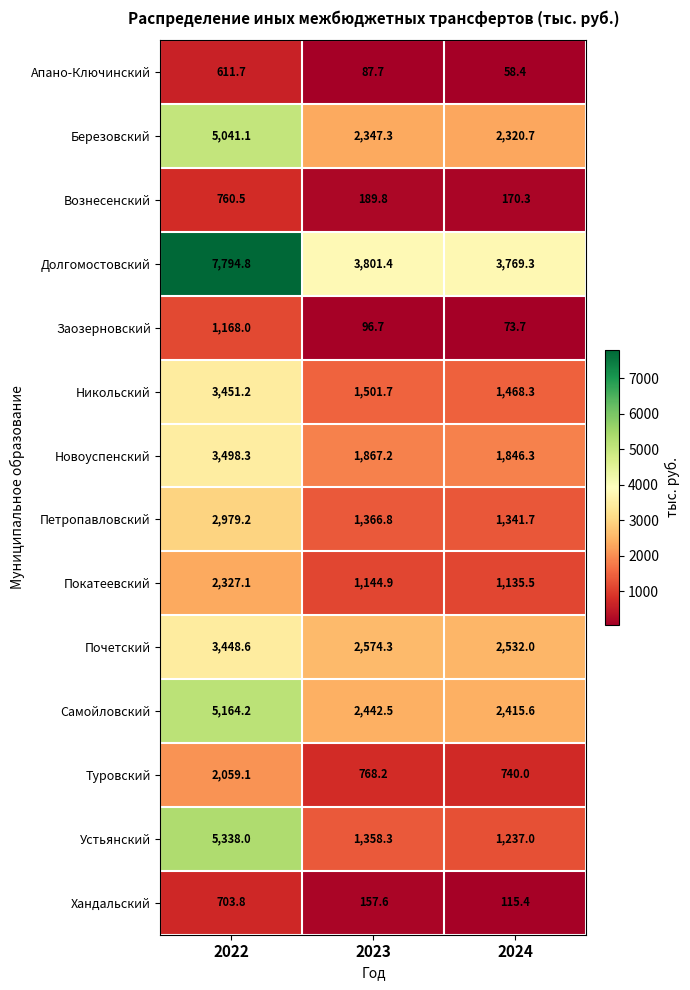

Between 2022 and 2023, which series saw the biggest shift?

Долгомостовский